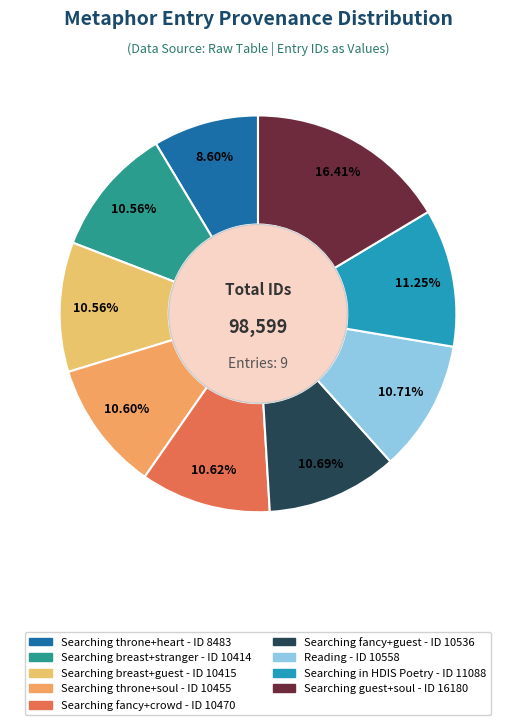

Approximately how many times larger is the value at Reading compared to Searching throne+heart?

1.2